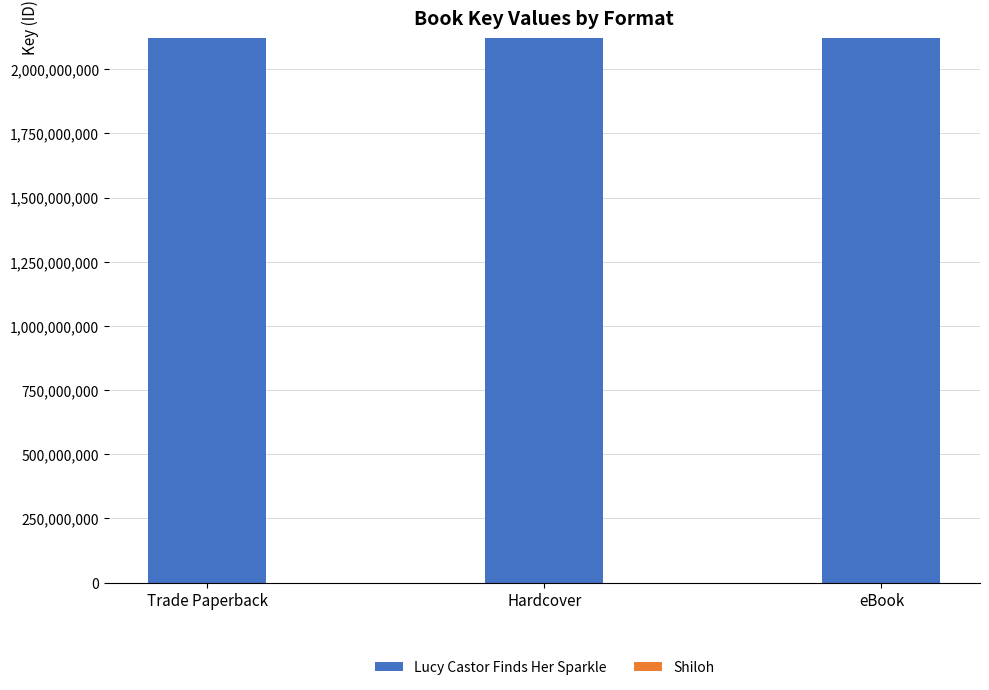

Is it true that Lucy Castor Finds Her Sparkle equals 2120332751 at Hardcover?

True